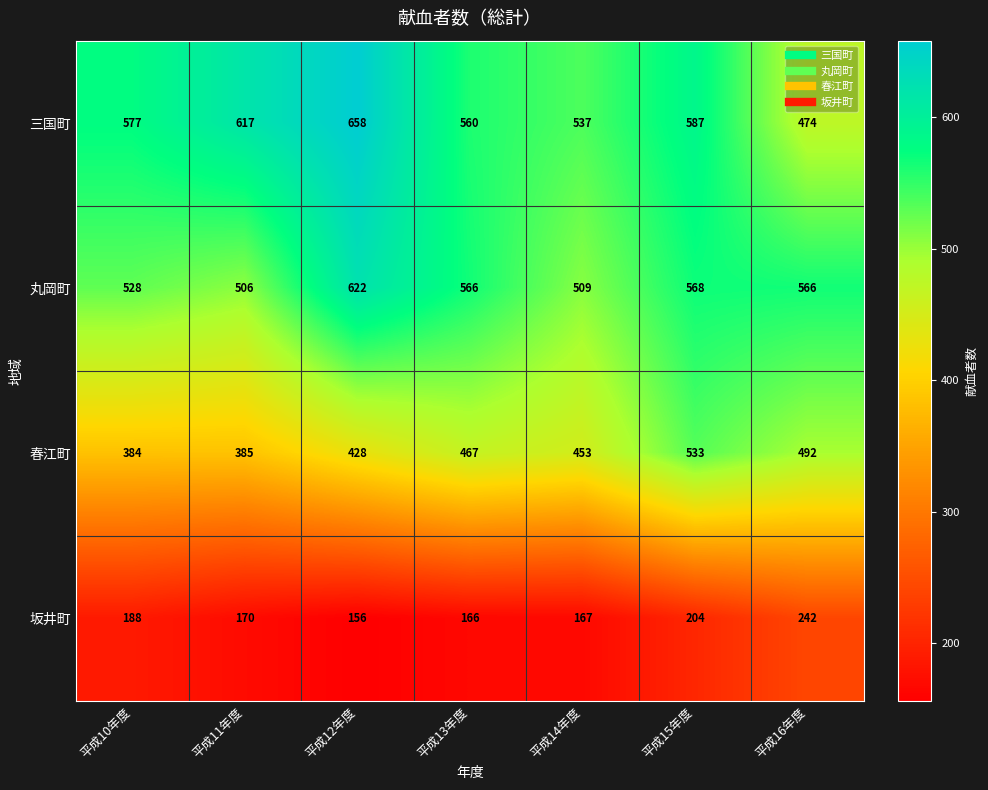

What is the minimum value for 三国町?

474